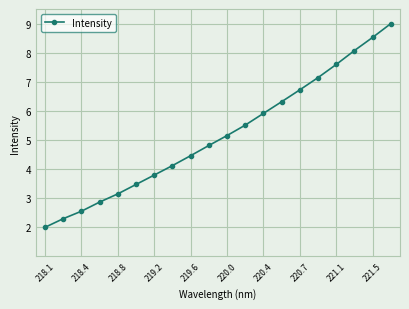

Reading left to right, extract all data points from this chart.

2.0	2.3	2.6	2.9	3.1	3.5	3.8	4.1	4.5	4.8	5.2	5.5	5.9	6.3	6.7	7.1	7.6	8.1	8.5	9.0